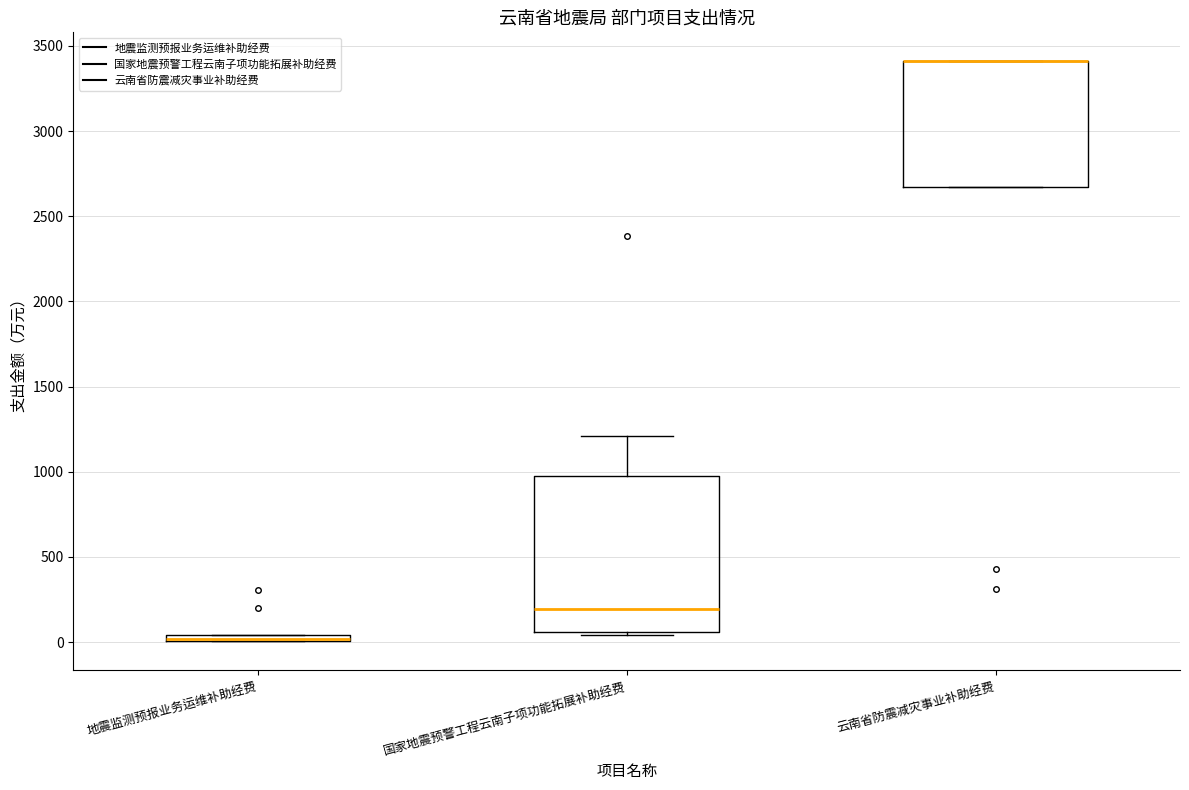

Where is the lower edge of the box for 地震监测预报业务运维补助经费 on the y-axis? The values are not printed on the chart, so give them approximately, as read against the axis.

0